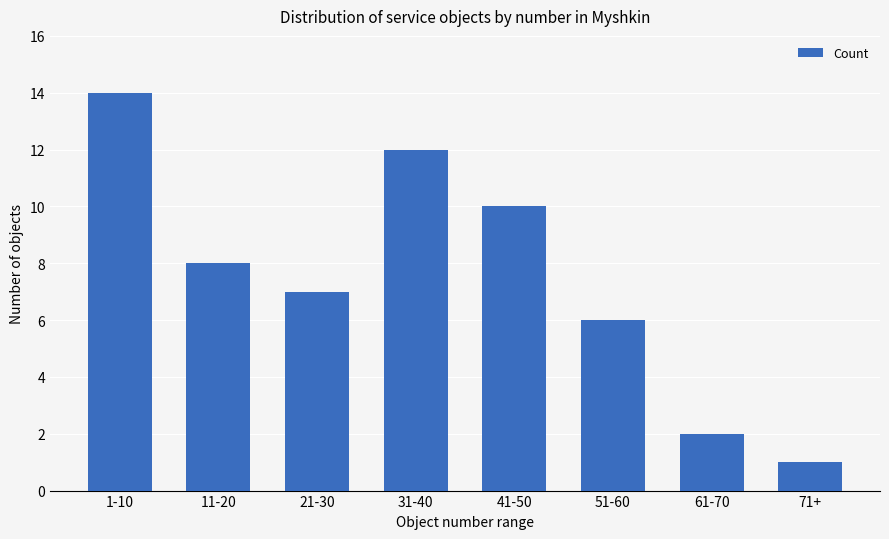

The chart shows a value of 8 at 11-20. True or false?

True